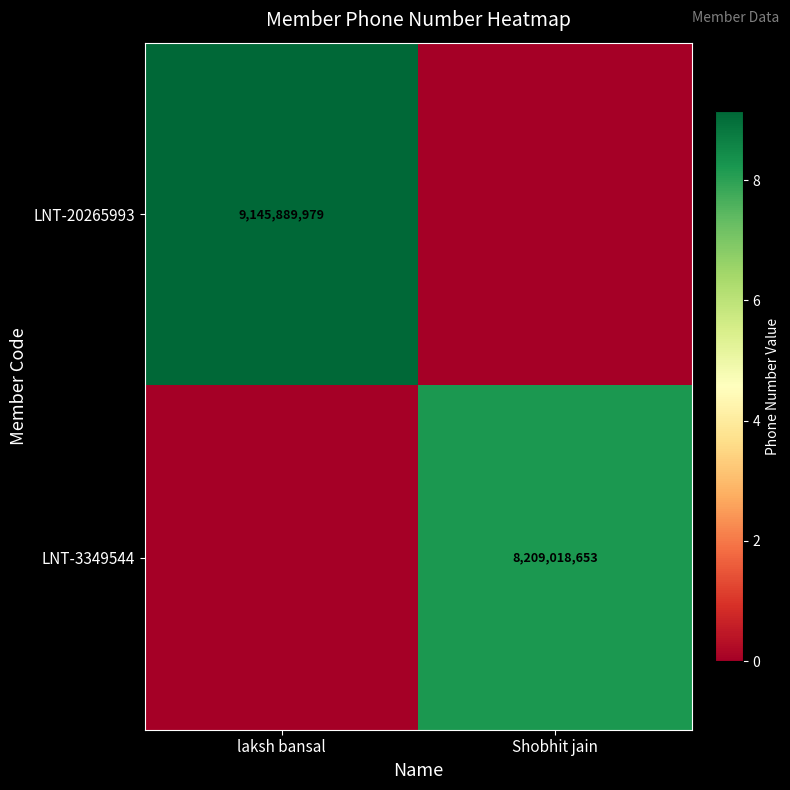

At which category does the chart reach its peak across all series?

laksh bansal